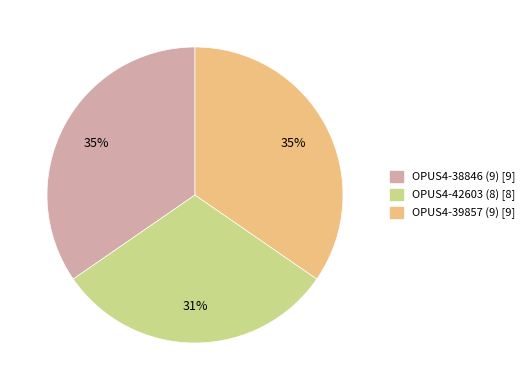

Approximately how many times larger is the value at OPUS4-38846 (9) compared to OPUS4-39857 (9)?

1.0